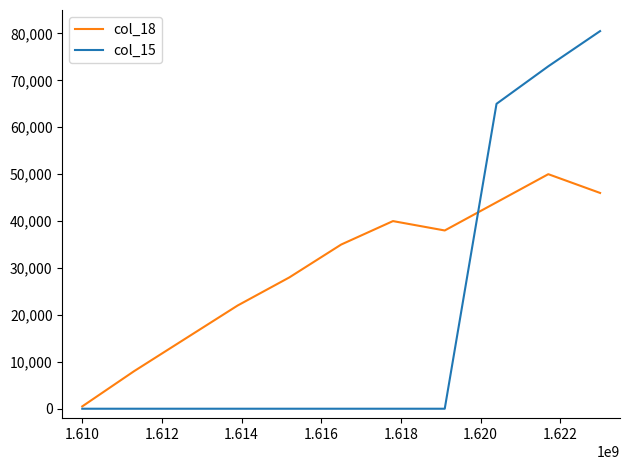

Rank the series by their average value, from lowest to highest.

col_15, col_18